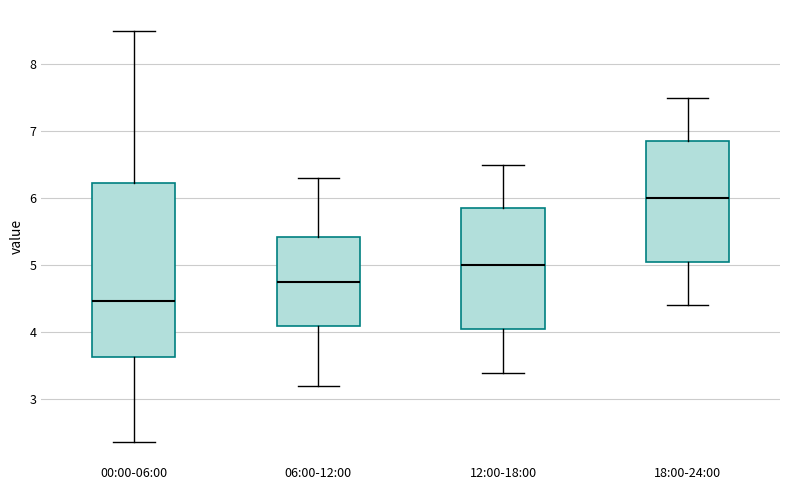

Which box's median line is the lowest?

00:00-06:00